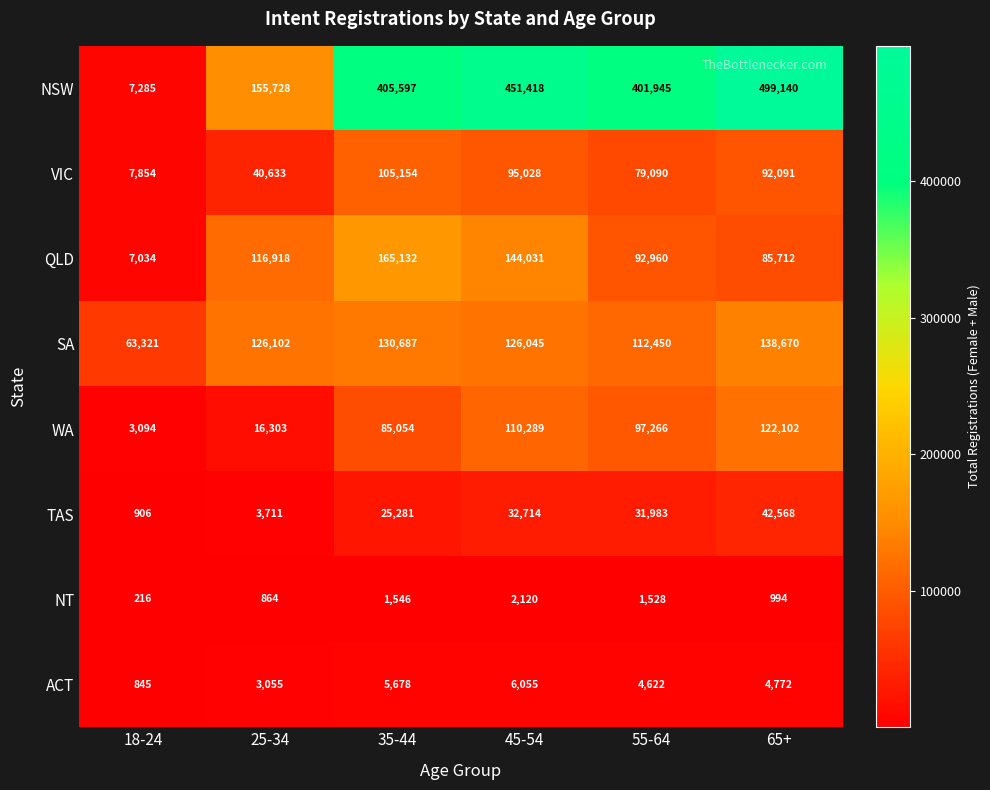

The NSW series shows 401945 at 55-64. True or false?

True